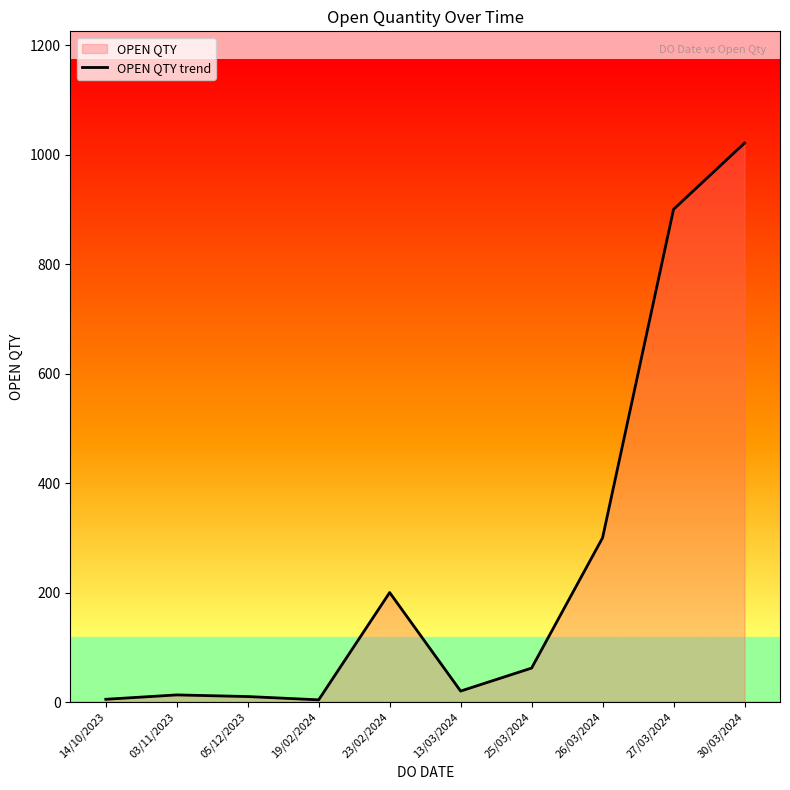

How many lines are shown in the chart?

1